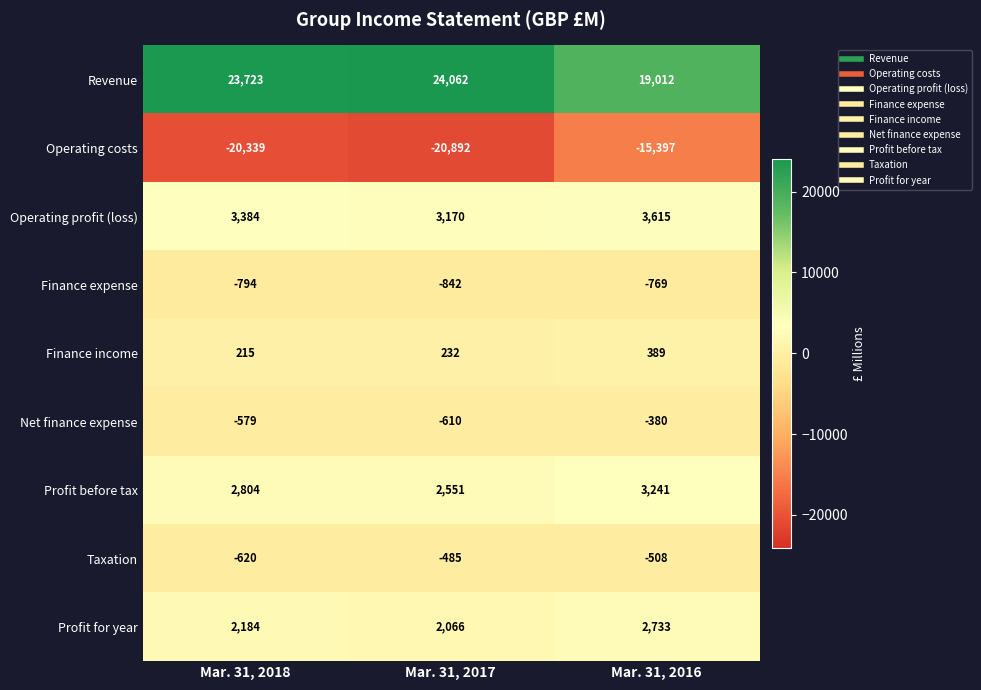

What is the difference between the highest and lowest values at Mar. 31, 2017?

44954